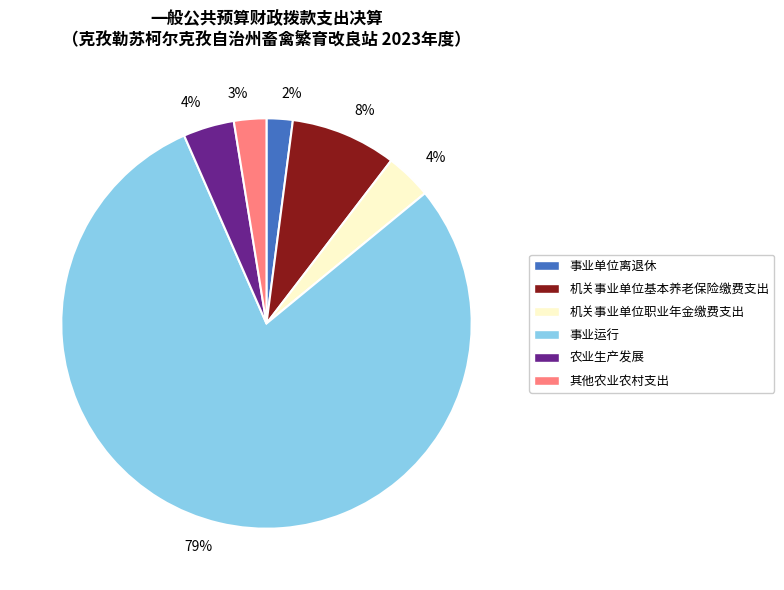

Does any single category account for the majority?

Yes